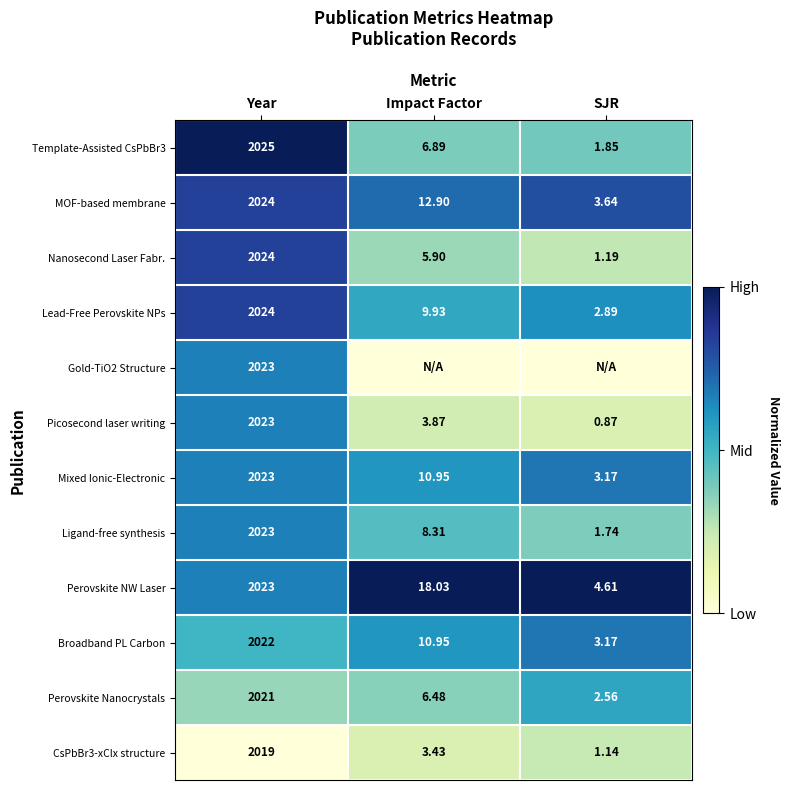

Where is CsPbBr3-xClx structure nearest to the value 1010?

Impact Factor